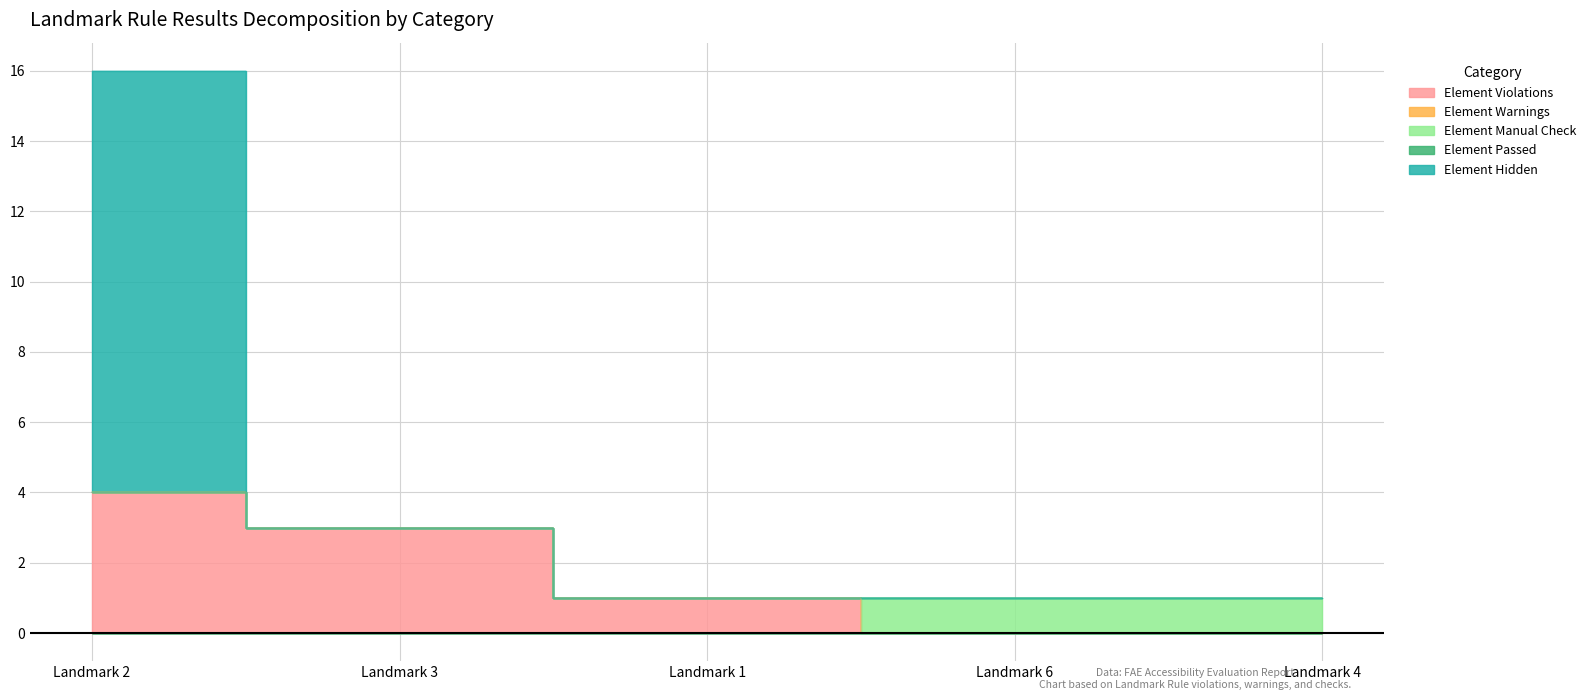

List the labels in order of Element Warnings value, smallest first.

Landmark 2, Landmark 3, Landmark 1, Landmark 6, Landmark 4